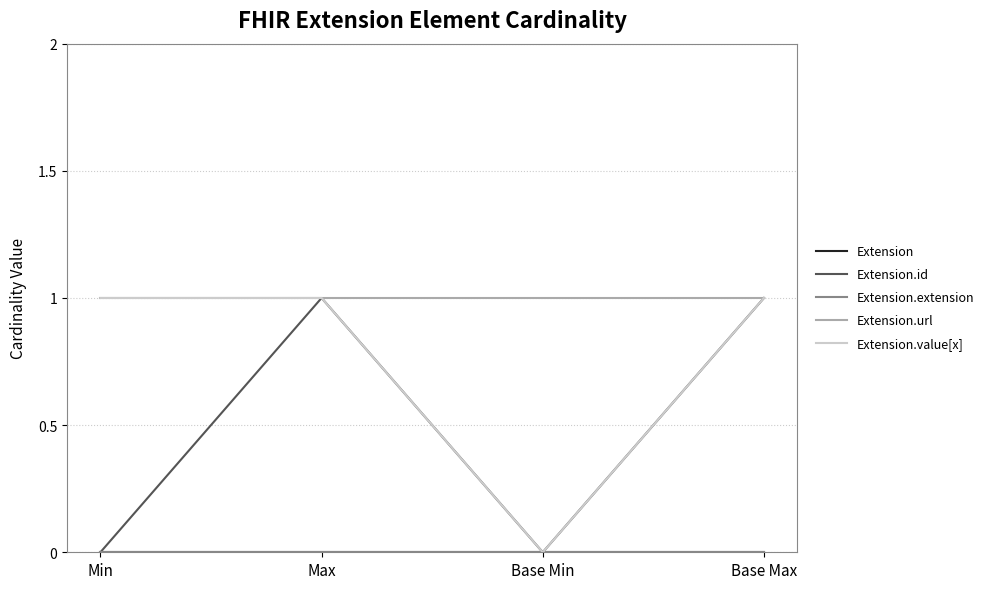

Does the chart have visible grid lines?

Yes